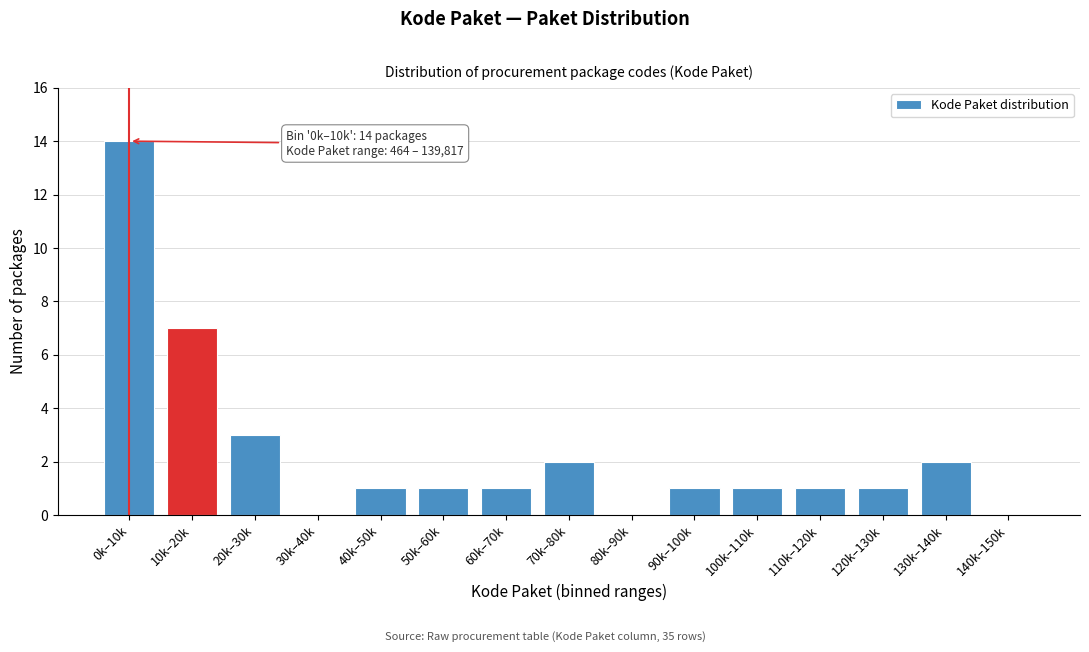

Reading left to right, extract all data points from this chart.

0k–10k=14	10k–20k=7	20k–30k=3	30k–40k=0	40k–50k=1	50k–60k=1	60k–70k=1	70k–80k=2	80k–90k=0	90k–100k=1	100k–110k=1	110k–120k=1	120k–130k=1	130k–140k=2	140k–150k=0